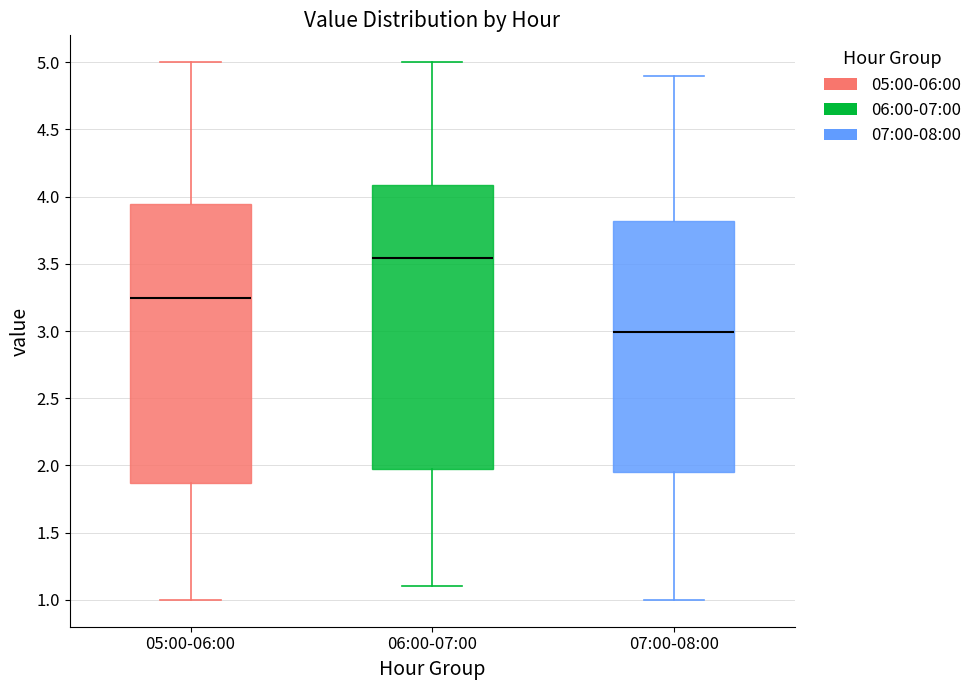

Which box's median line is the lowest?

07:00-08:00